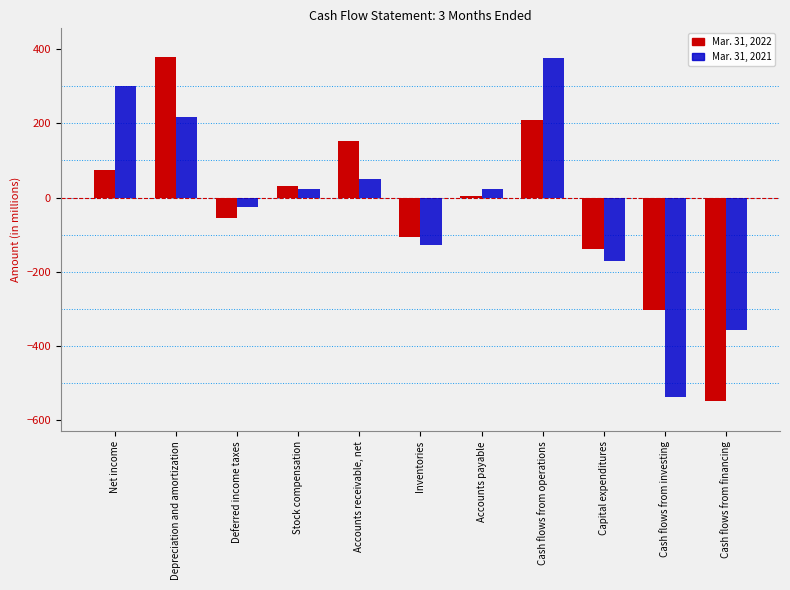

What is the maximum value shown in the chart?

380